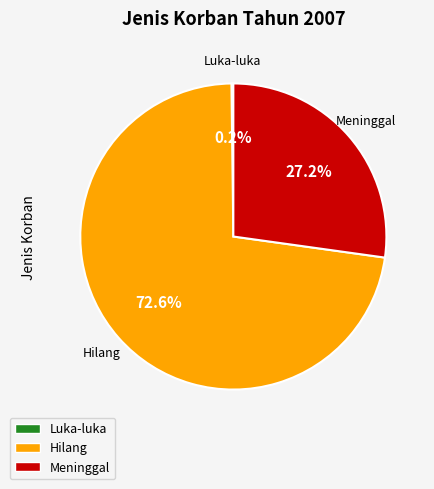

What is the ratio of the value at Hilang to the value at Meninggal?

2.7